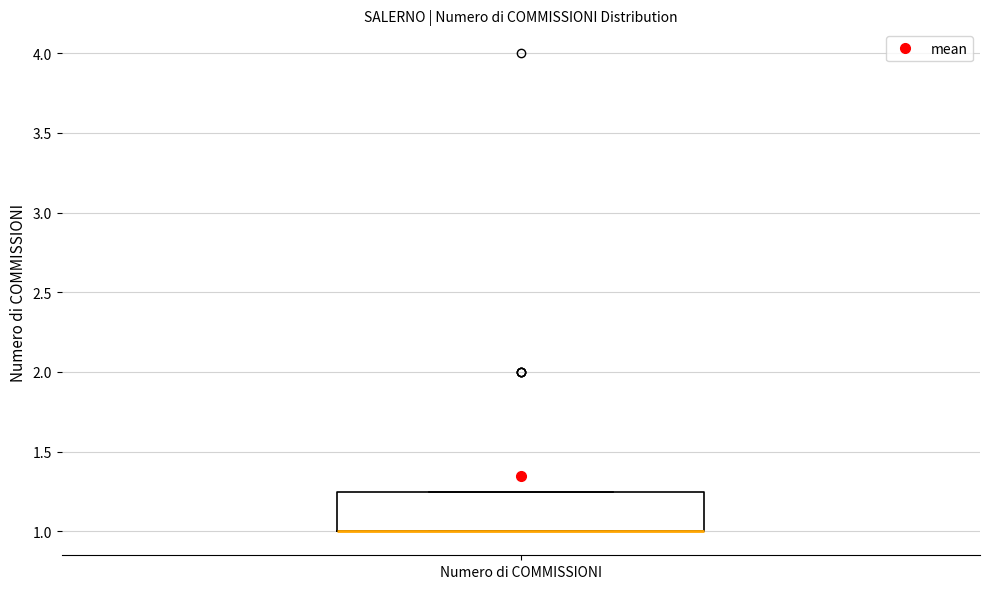

Read this box plot against the y-axis: the position of the median line, the range covered by the box, and the ends of both whiskers. The values are not printed on the chart, so give them approximately, as read against the axis.

median 1.00 (drawn on the box's lower edge), box 1.00 to 1.25, whiskers 1.00 to 1.25